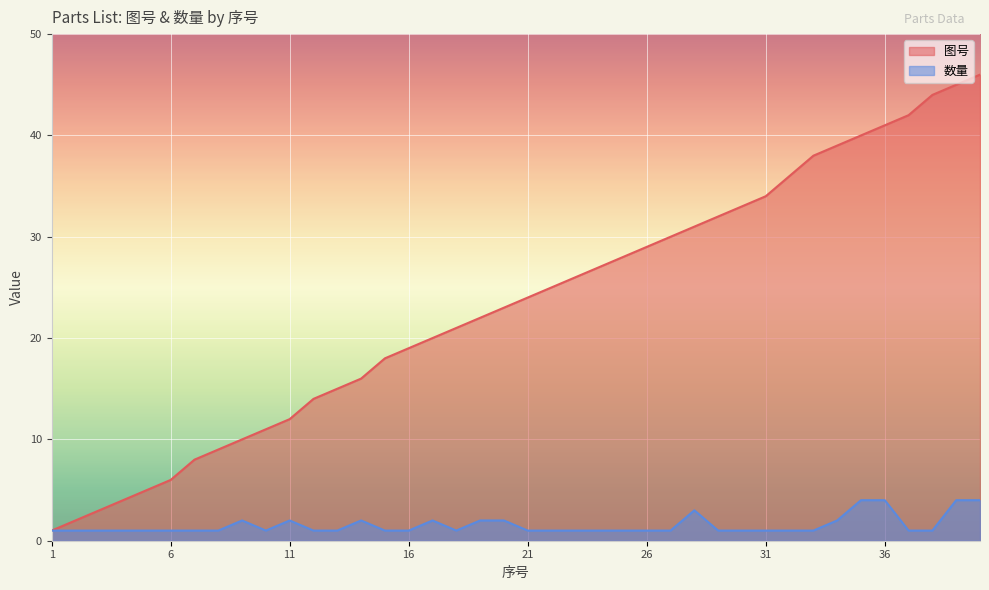

True or false: 图号 and 数量 intersect in this chart.

False